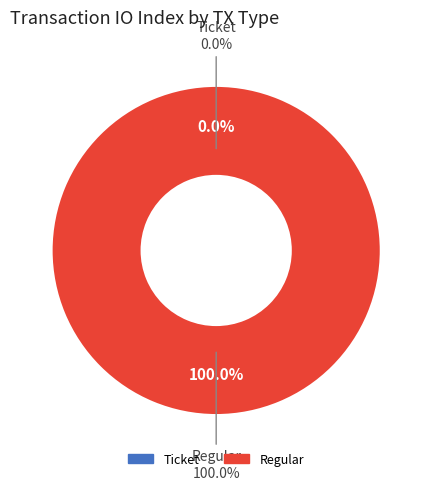

Which slice represents more than half of the pie?

Regular